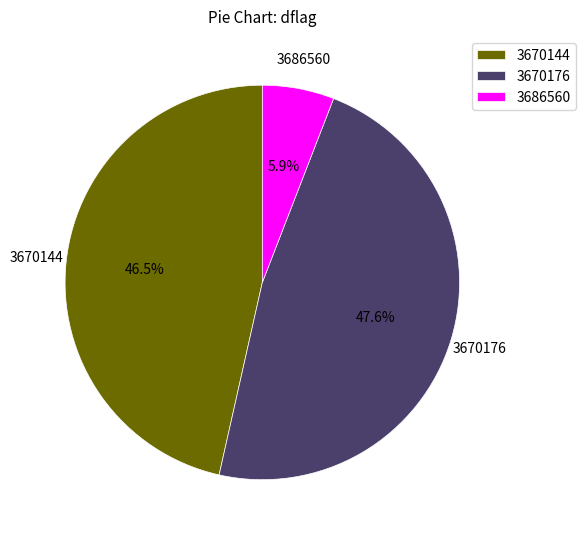

To the nearest percent, what is the average slice percentage?

33%